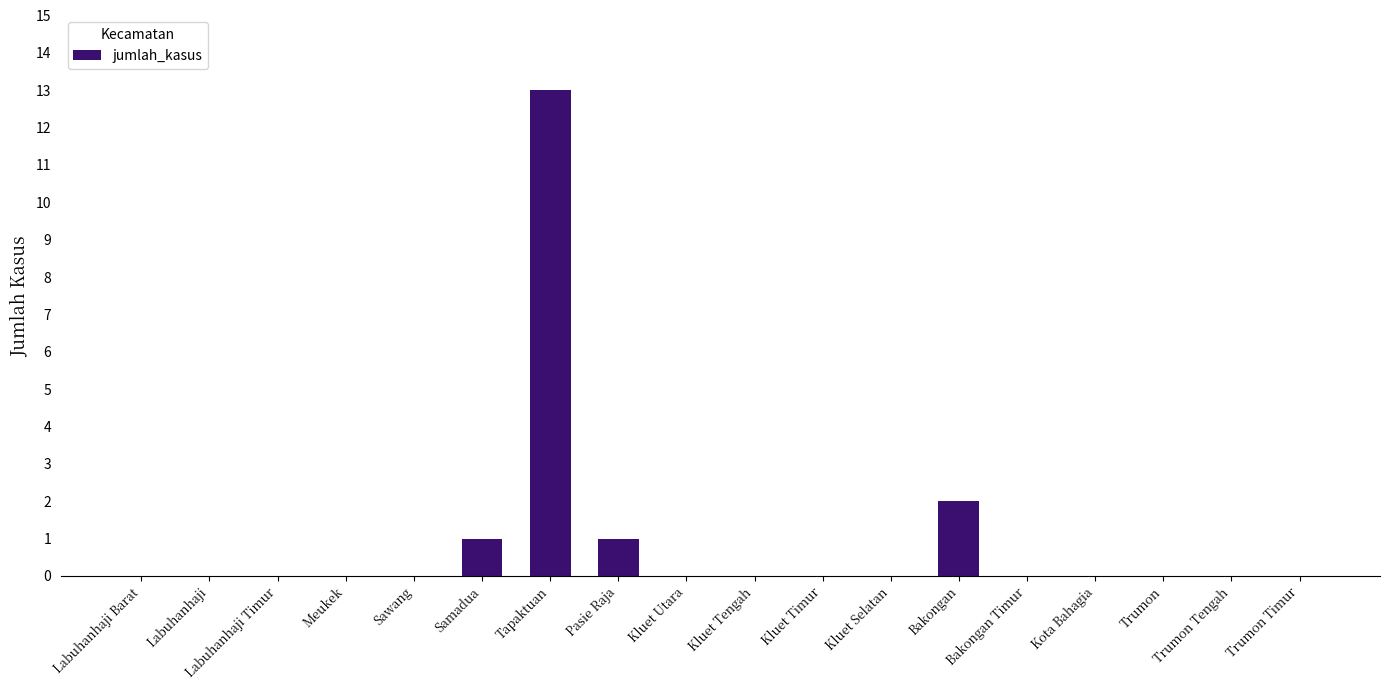

Reading right to left, transcribe all the data shown in this chart.

0	0	0	0	0	2	0	0	0	0	1	13	1	0	0	0	0	0